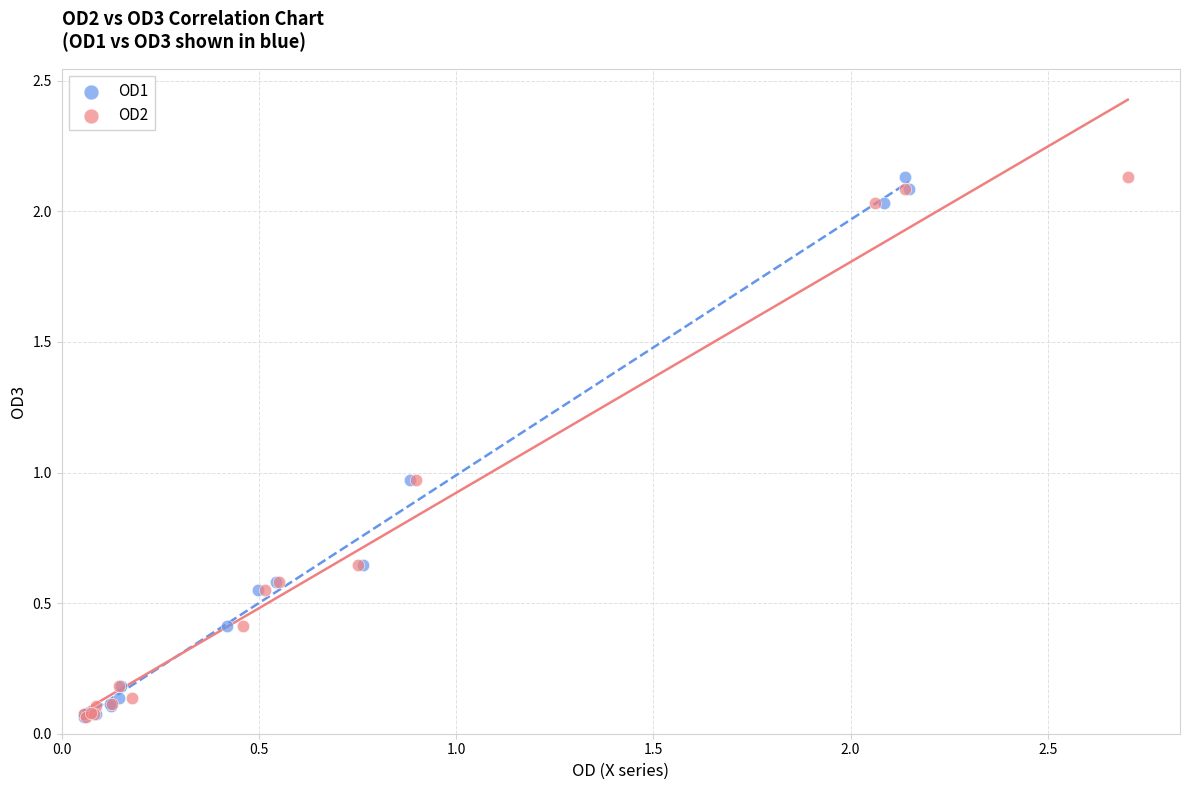

What are all the series names shown in the legend?

OD1, OD2